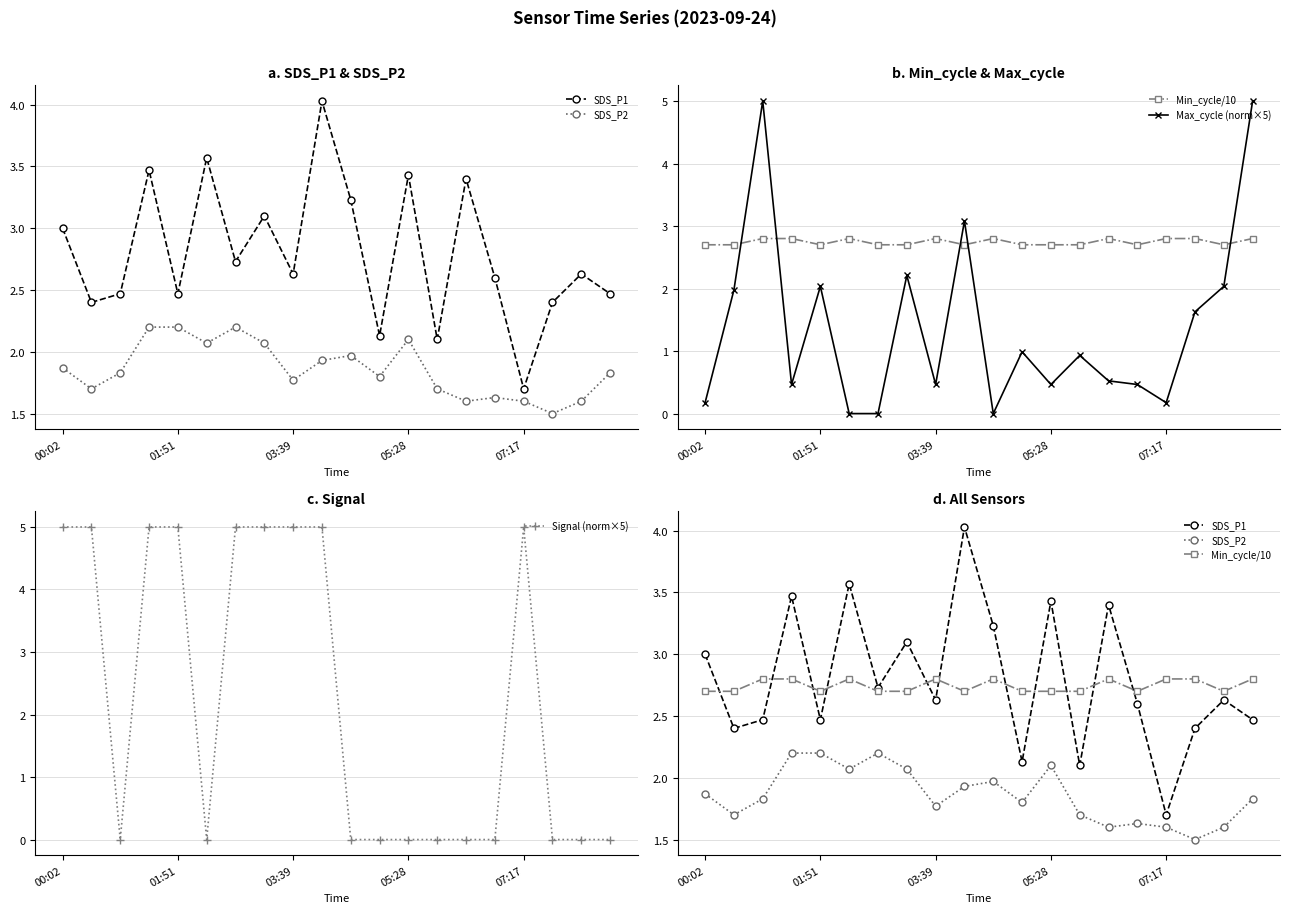

The SDS_P2 series shows 1.0 at 19. True or false?

False